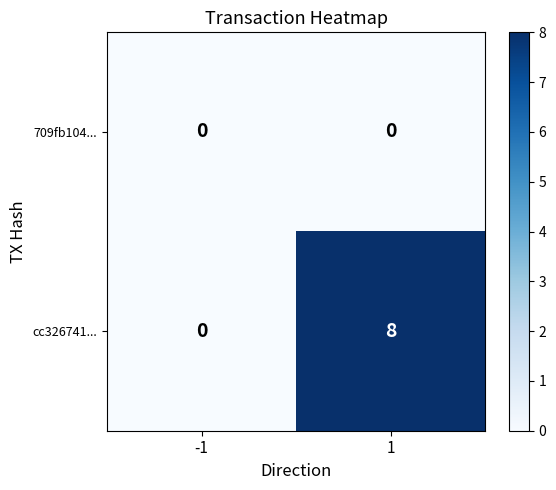

Reading left to right, extract all data points from this chart.

709fb104...: -1=0	1=0
cc326741...: -1=0	1=8